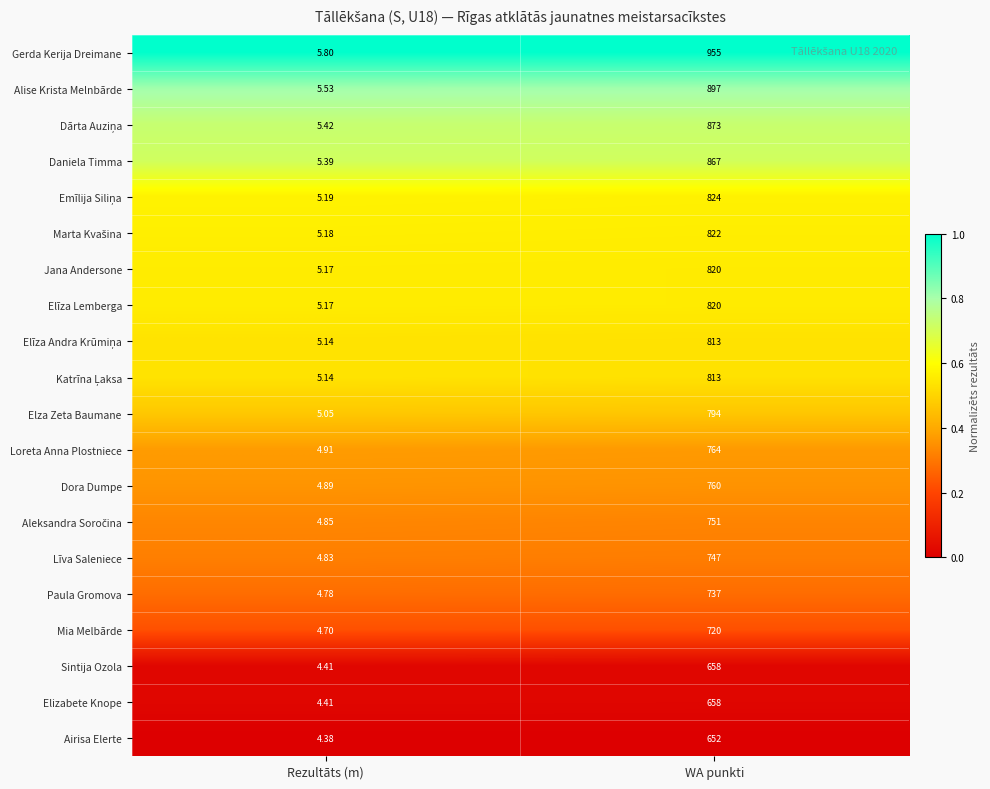

Which series has the largest total across all categories?

Gerda Kerija Dreimane